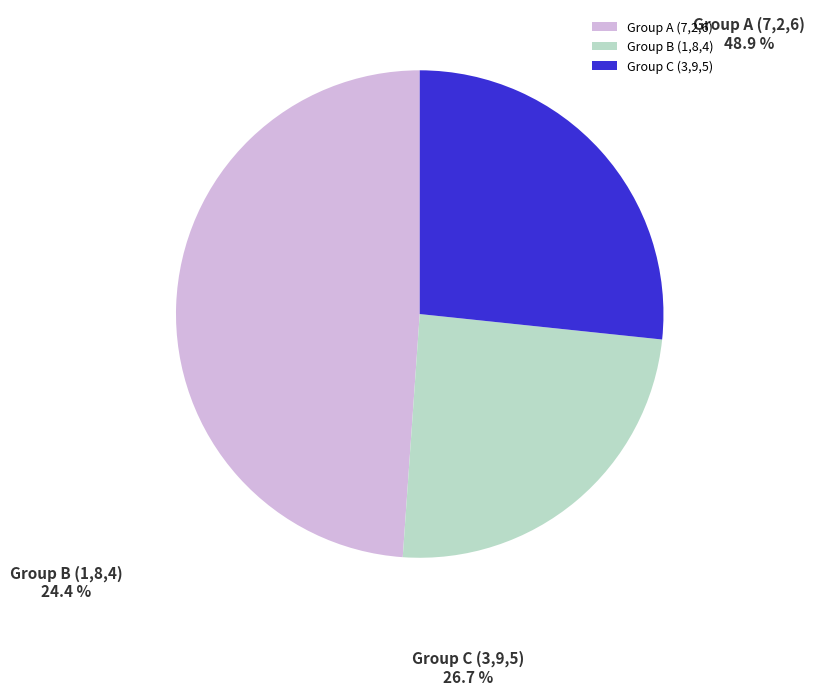

Combined, what portion of the pie is Group A (7,2,6) and Group C (3,9,5)?

75.6%